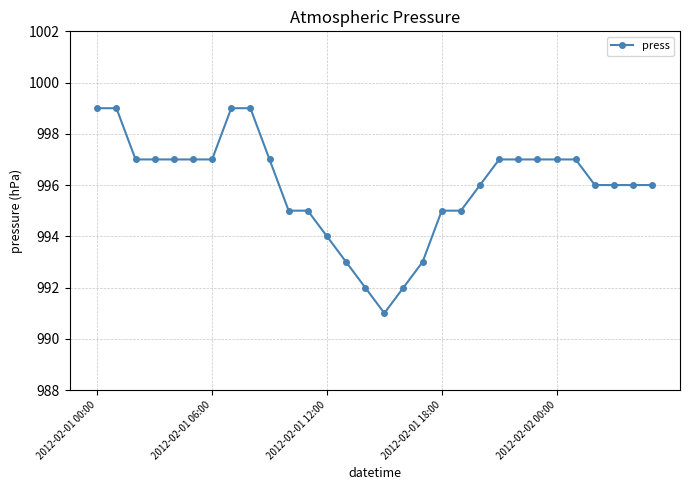

What is the difference between the second highest and minimum values?

8